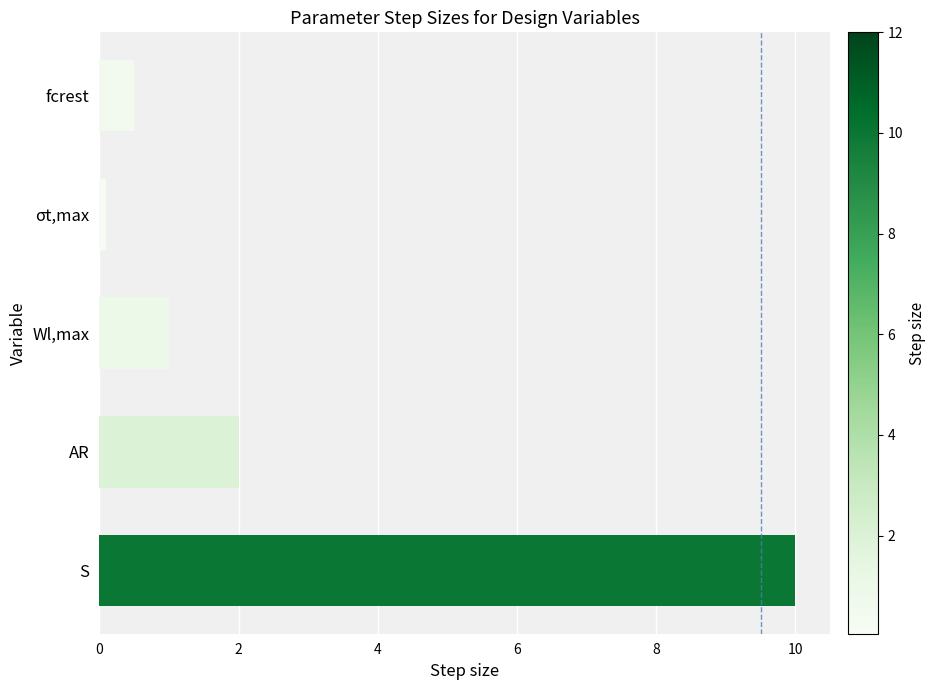

Rank the categories by value from lowest to highest.

σt,max, fcrest, Wl,max, AR, S